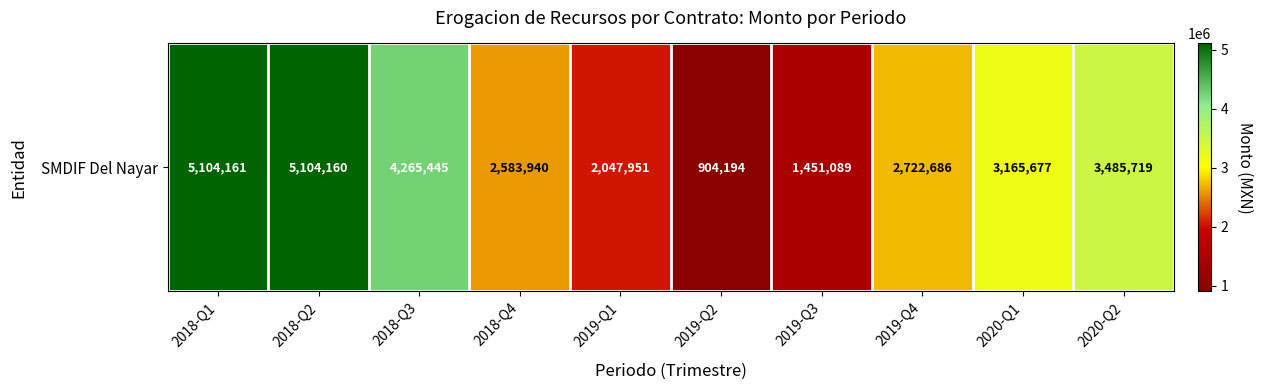

Reading left to right, list all the values displayed in this chart.

2018-Q1=5104161	2018-Q2=5104160	2018-Q3=4265445	2018-Q4=2583940	2019-Q1=2047951	2019-Q2=904194	2019-Q3=1451089	2019-Q4=2722686	2020-Q1=3165677	2020-Q2=3485719